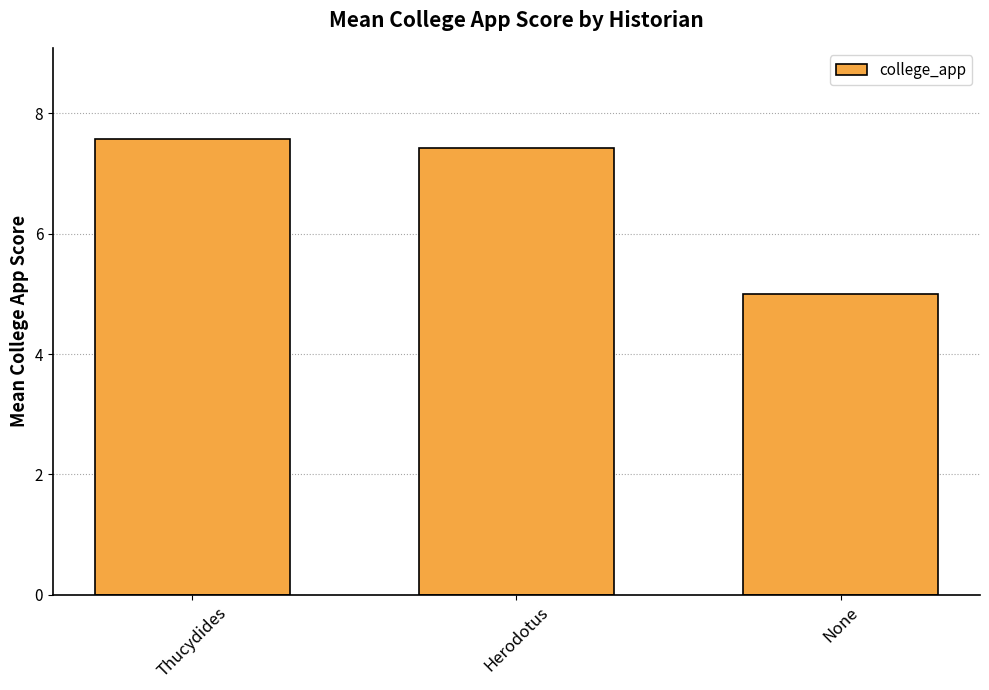

Is it true that the value at None is 2.6?

False